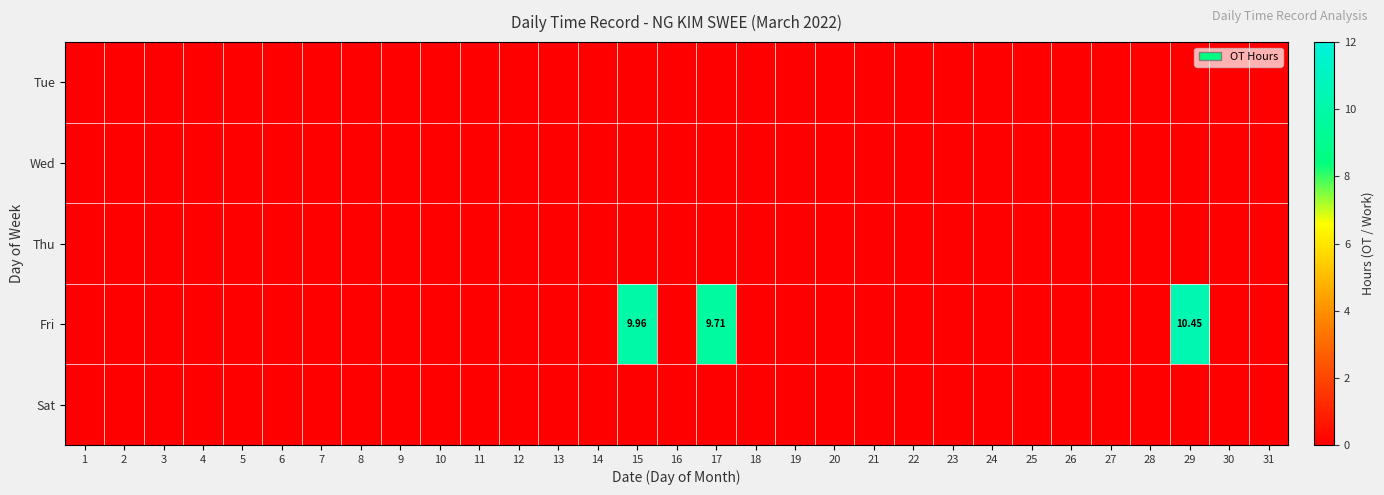

At which category is the sum across all series the highest?

29